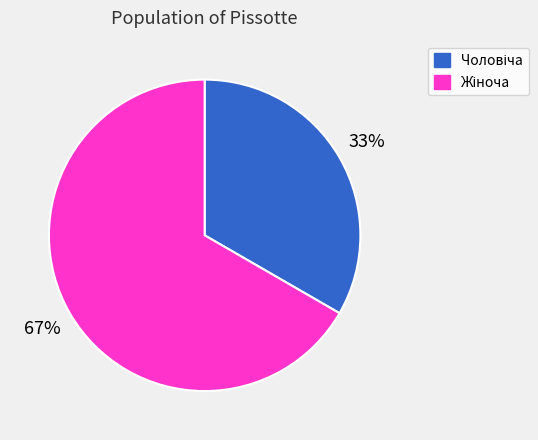

Is there a majority slice in this chart?

Yes